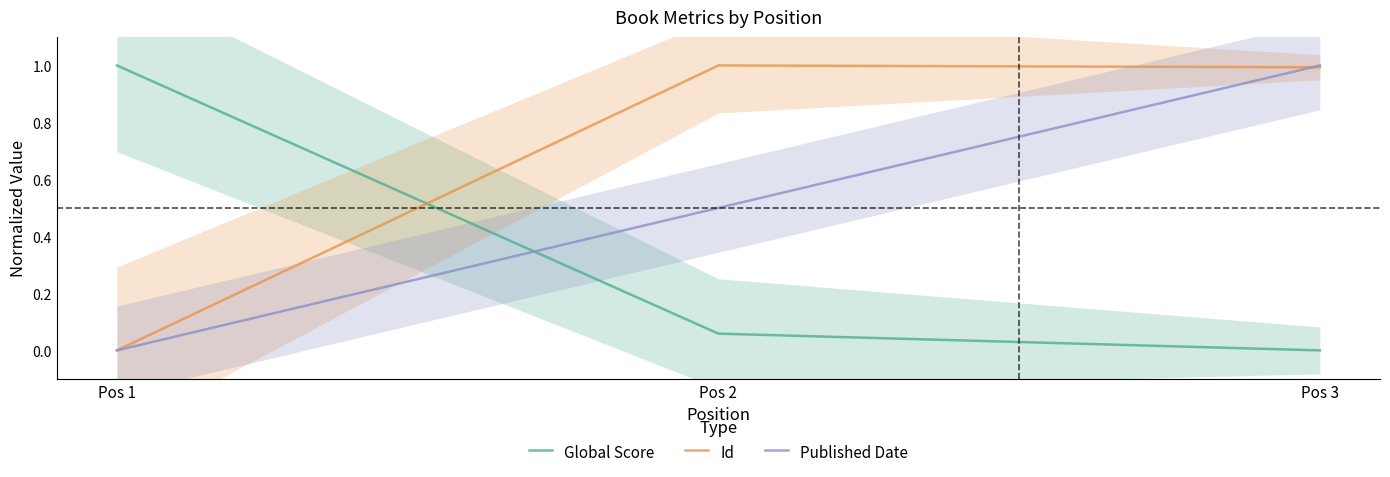

Which category has the highest value across all series?

Pos 1